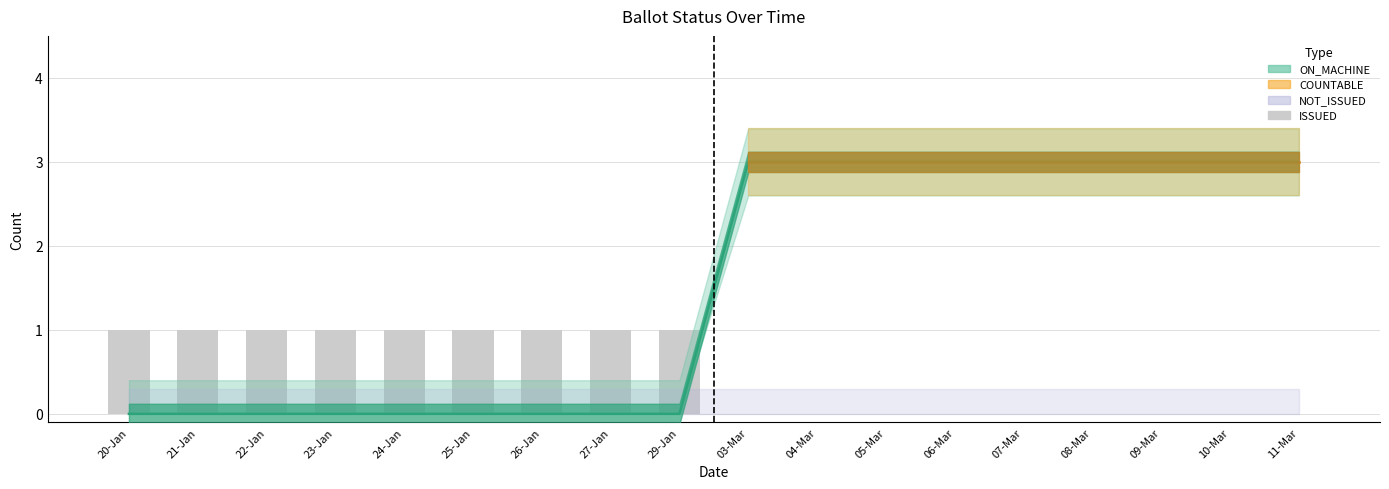

How many values are between 0 and 1?

18